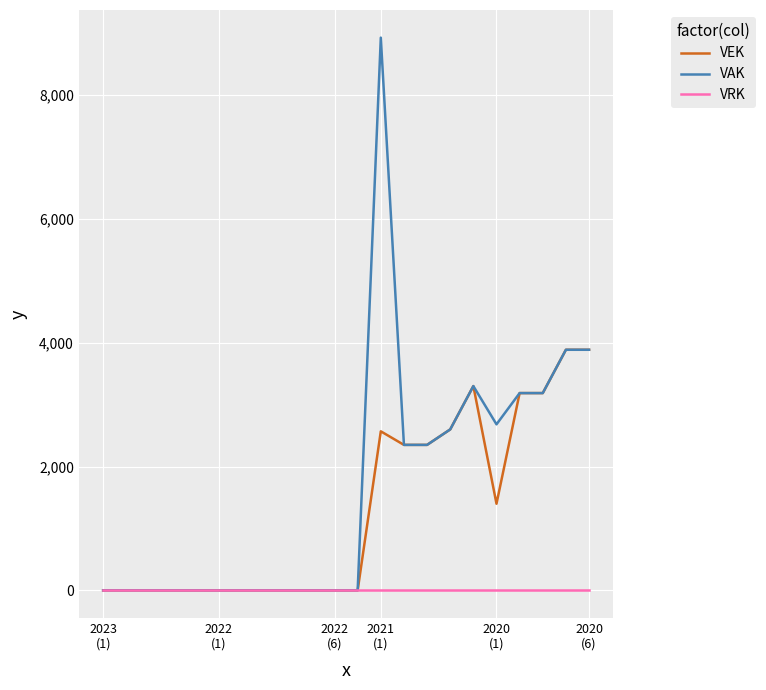

What is the greatest value displayed?

8930